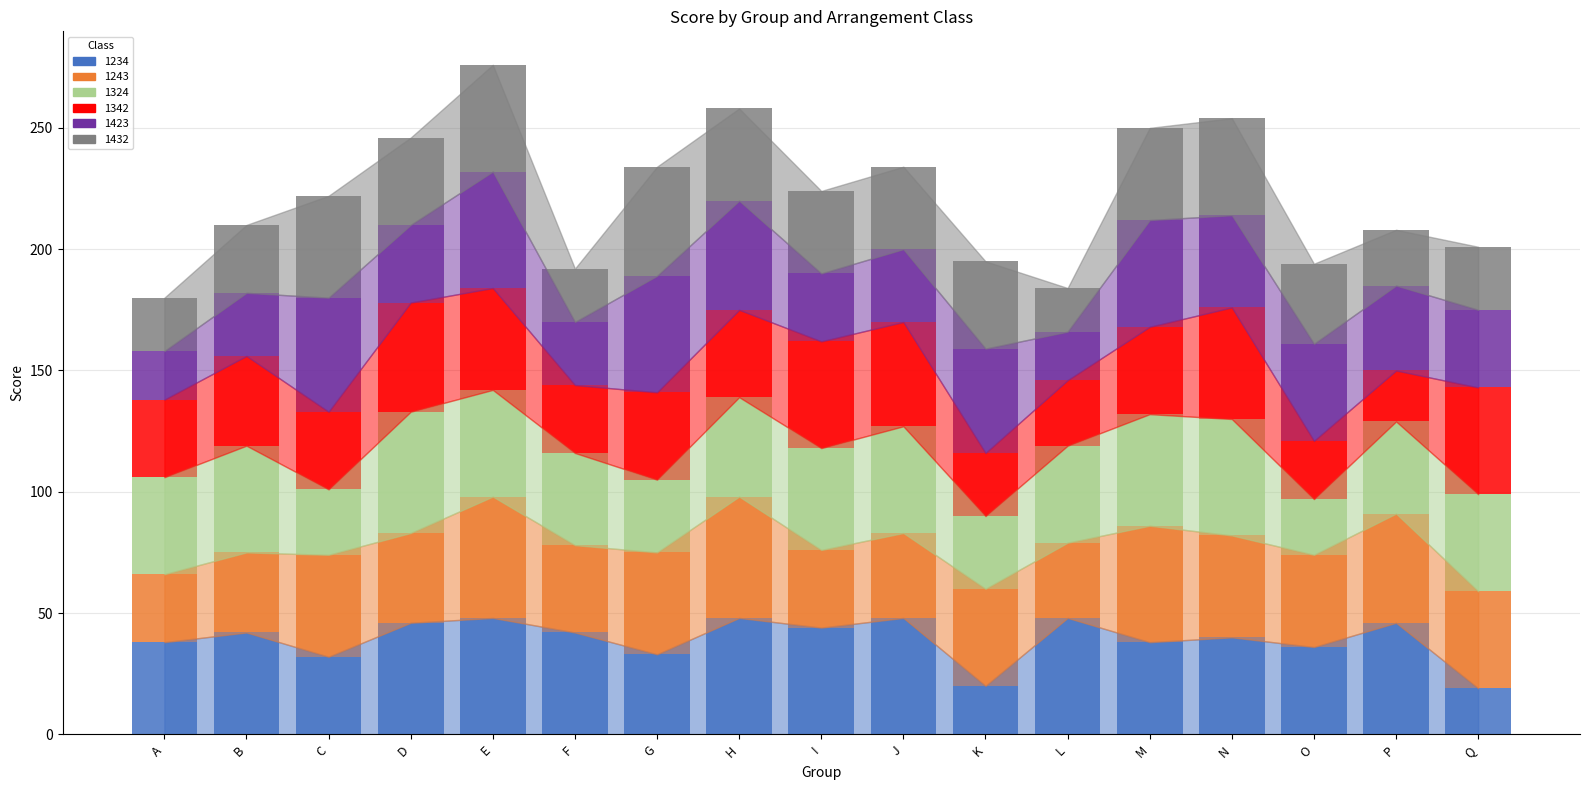

Does the chart contain stacked bars?

Yes